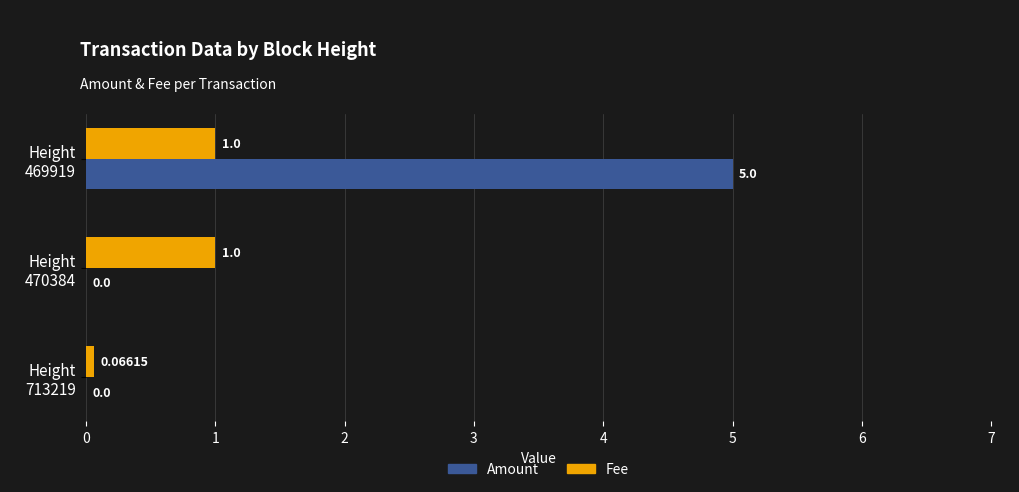

How many positive values does the Amount series have?

1